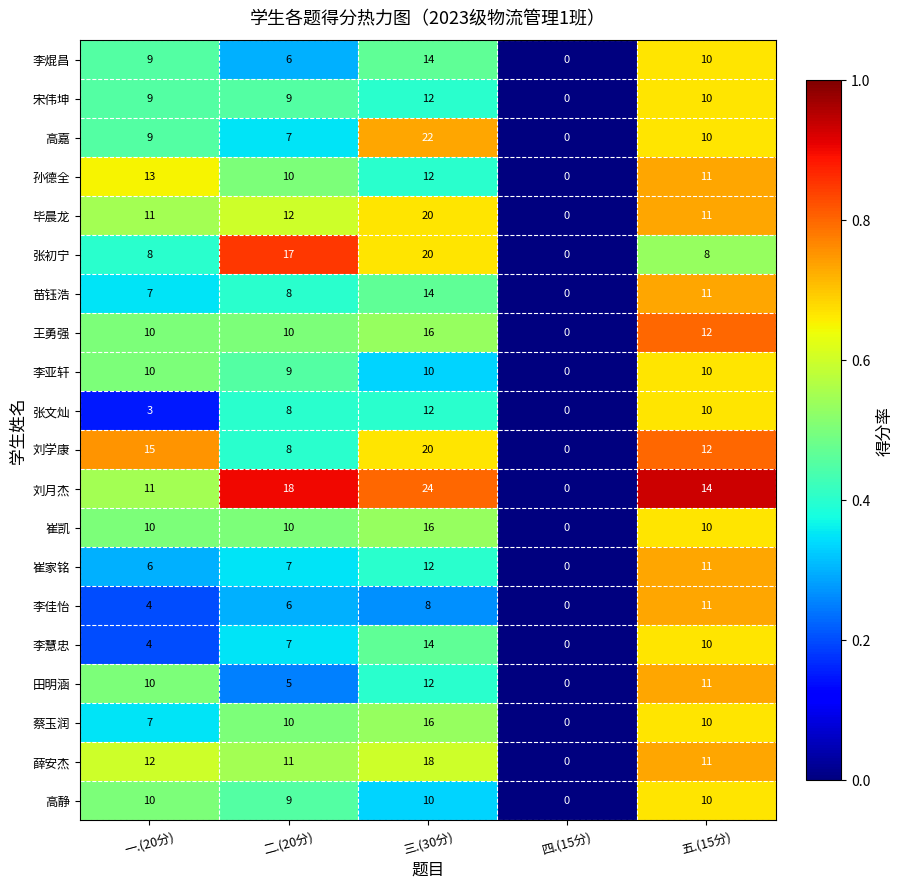

What is the difference between the maximum and minimum values in the 刘月杰 series?

24